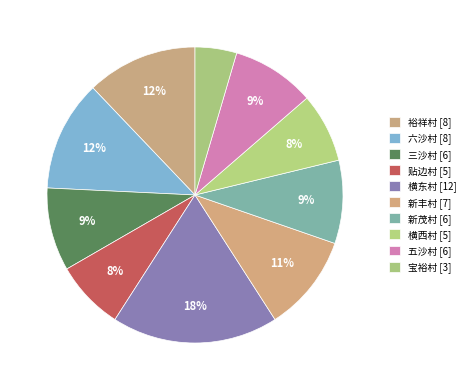

The 五沙村 slice represents 22% of the pie. True or false?

False